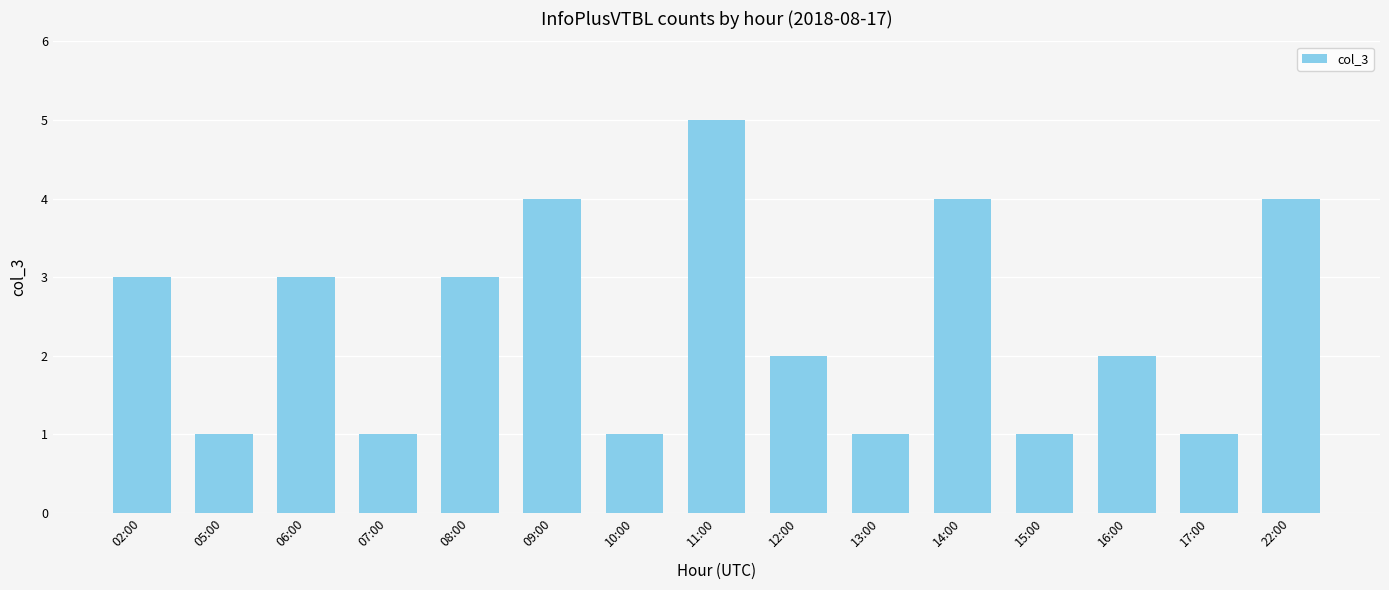

What is the change in value from 10:00 to 14:00?

+3